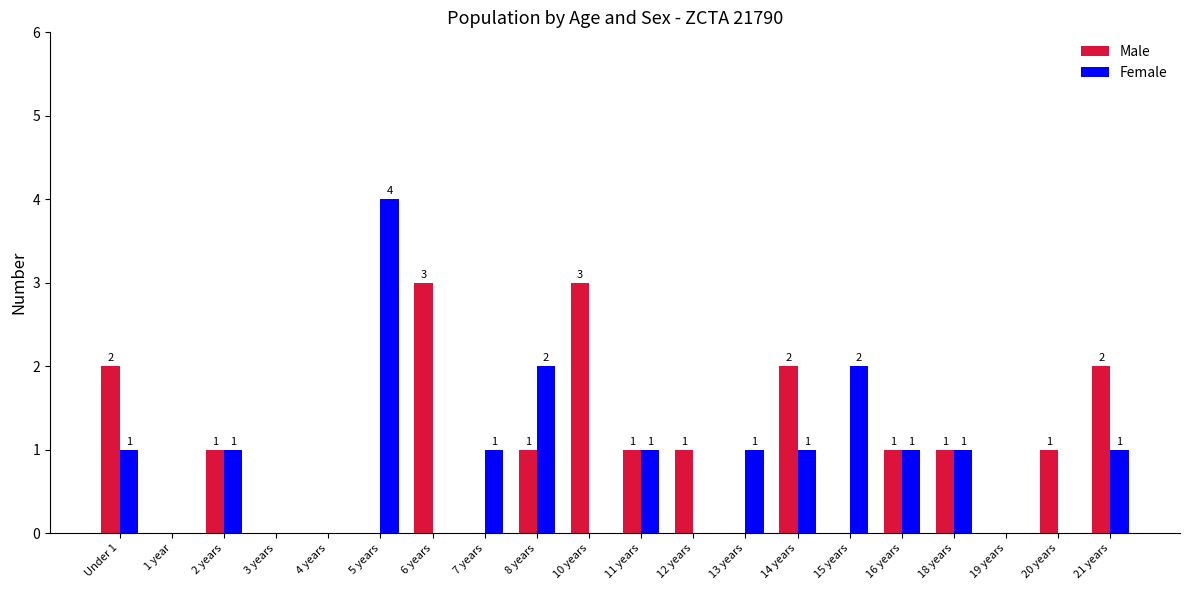

What is the sum of the Female values at 14 years and 6 years?

1